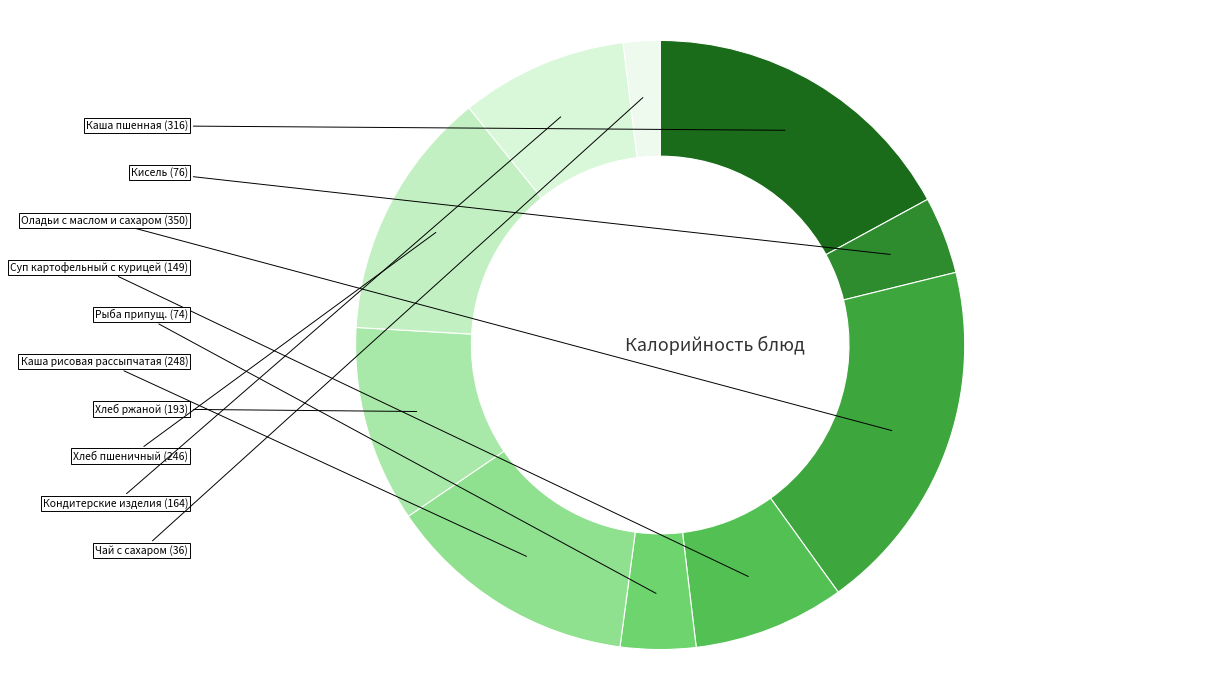

Count the number of slices in the pie.

10